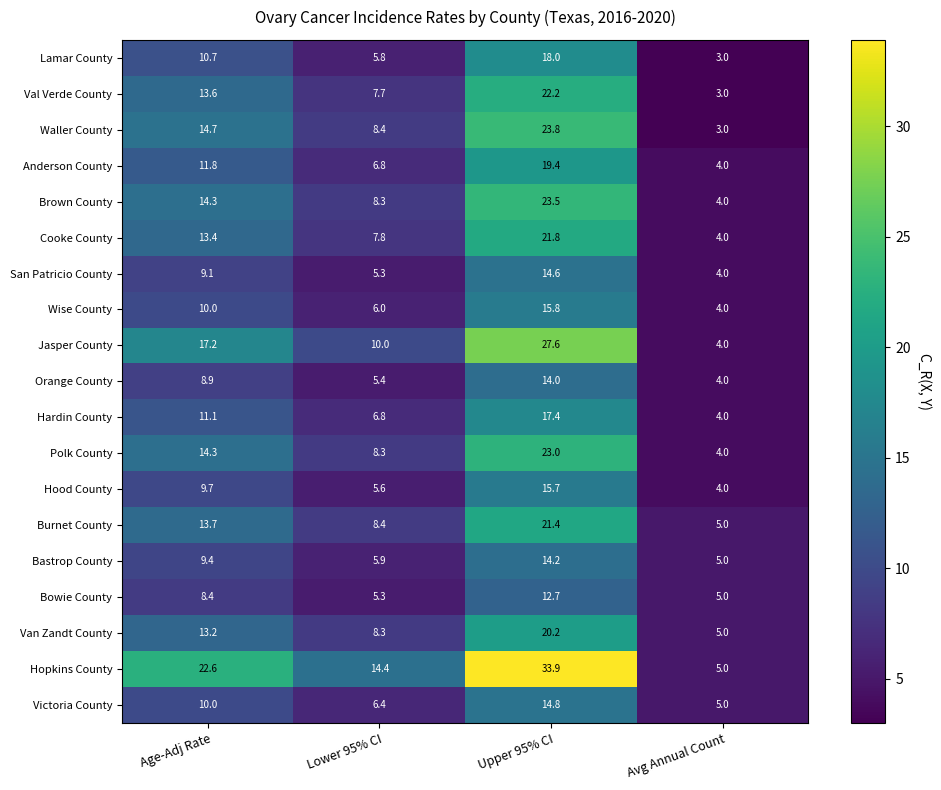

What is the sum of all Val Verde County values?

46.5